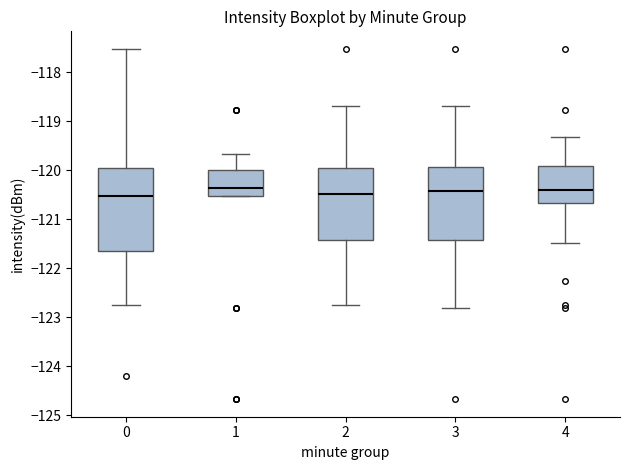

Comparing the boxes themselves (not the whiskers), which one is the tallest?

0